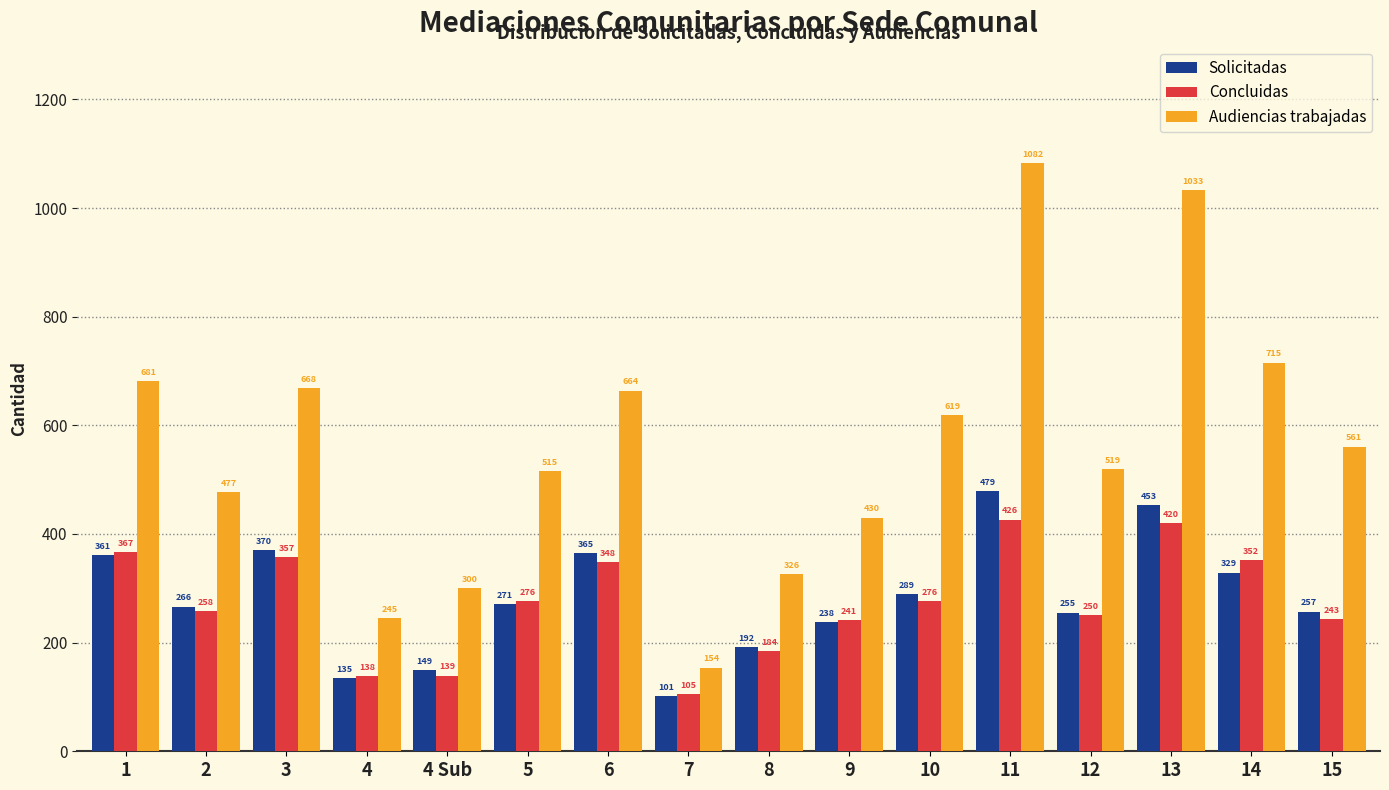

Reading left to right, extract all data points from this chart.

Solicitadas: 1=361	2=266	3=370	4=135	4 Sub=149	5=271	6=365	7=101	8=192	9=238	10=289	11=479	12=255	13=453	14=329	15=257
Concluidas: 1=367	2=258	3=357	4=138	4 Sub=139	5=276	6=348	7=105	8=184	9=241	10=276	11=426	12=250	13=420	14=352	15=243
Audiencias trabajadas: 1=681	2=477	3=668	4=245	4 Sub=300	5=515	6=664	7=154	8=326	9=430	10=619	11=1082	12=519	13=1033	14=715	15=561